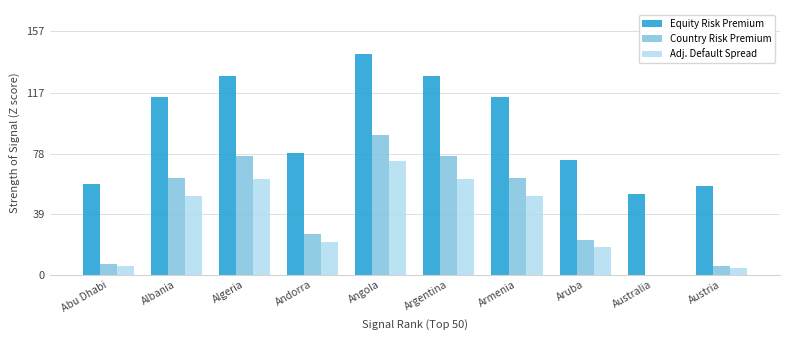

At which category is the sum across all series the highest?

Angola